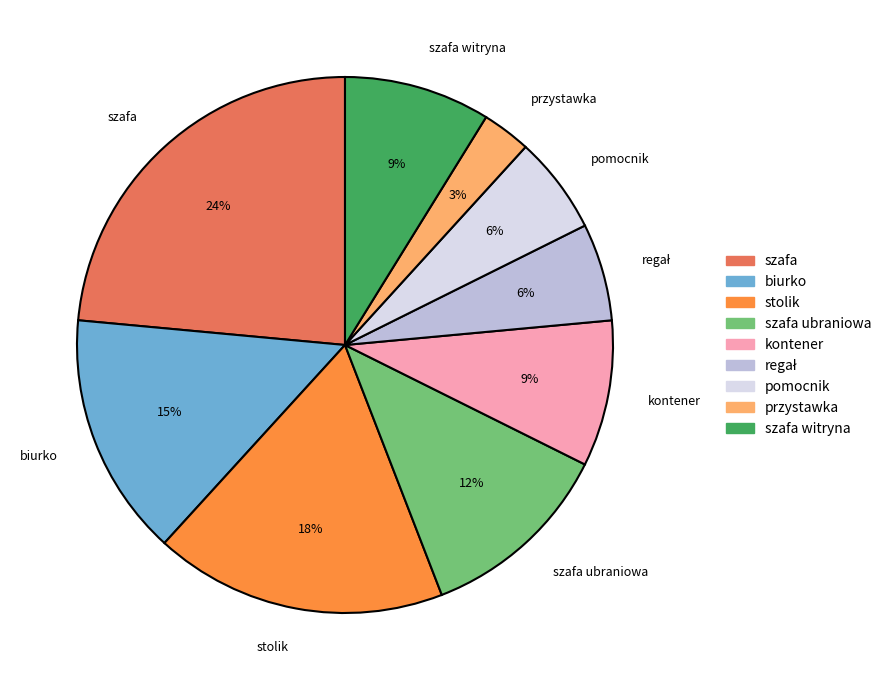

What percentage is the kontener slice, to the nearest percent?

9%